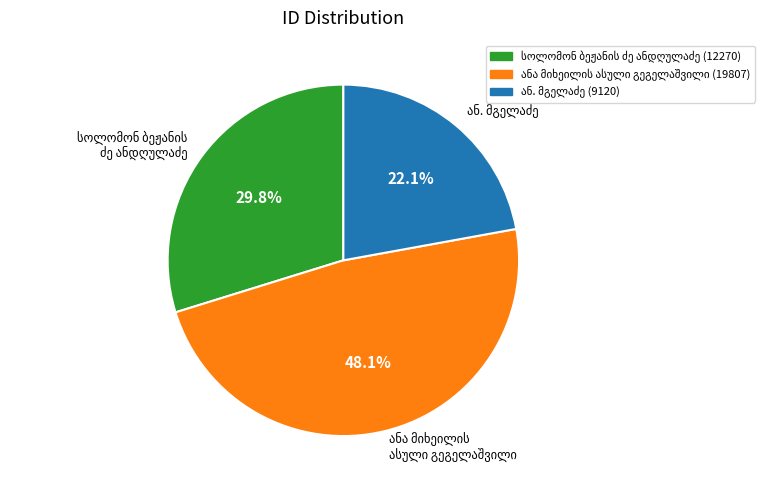

How many slices are in this pie chart?

3